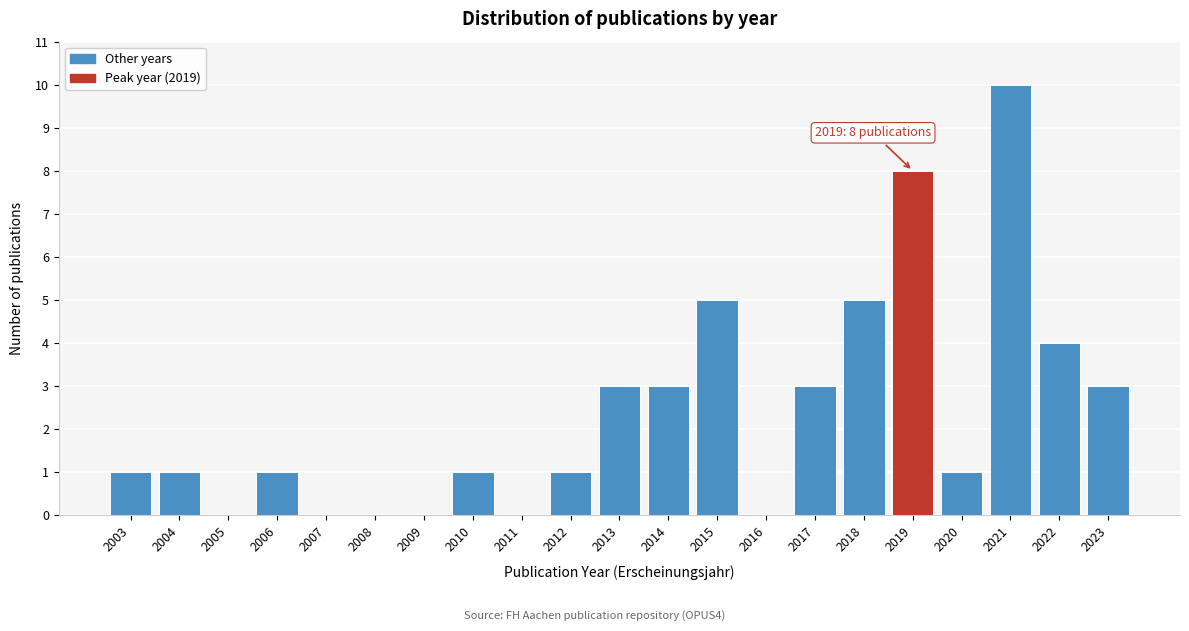

Reading left to right, what are all the values shown in this chart?

2003=1	2004=1	2005=0	2006=1	2007=0	2008=0	2009=0	2010=1	2011=0	2012=1	2013=3	2014=3	2015=5	2016=0	2017=3	2018=5	2019=8	2020=1	2021=10	2022=4	2023=3